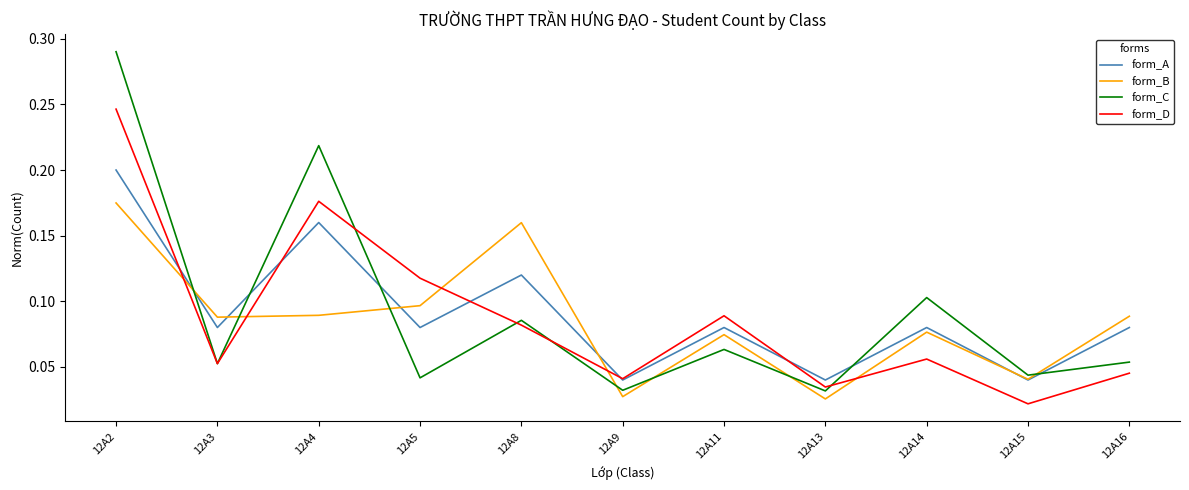

Between 12A5 and 12A8, which series saw the biggest shift?

form_B